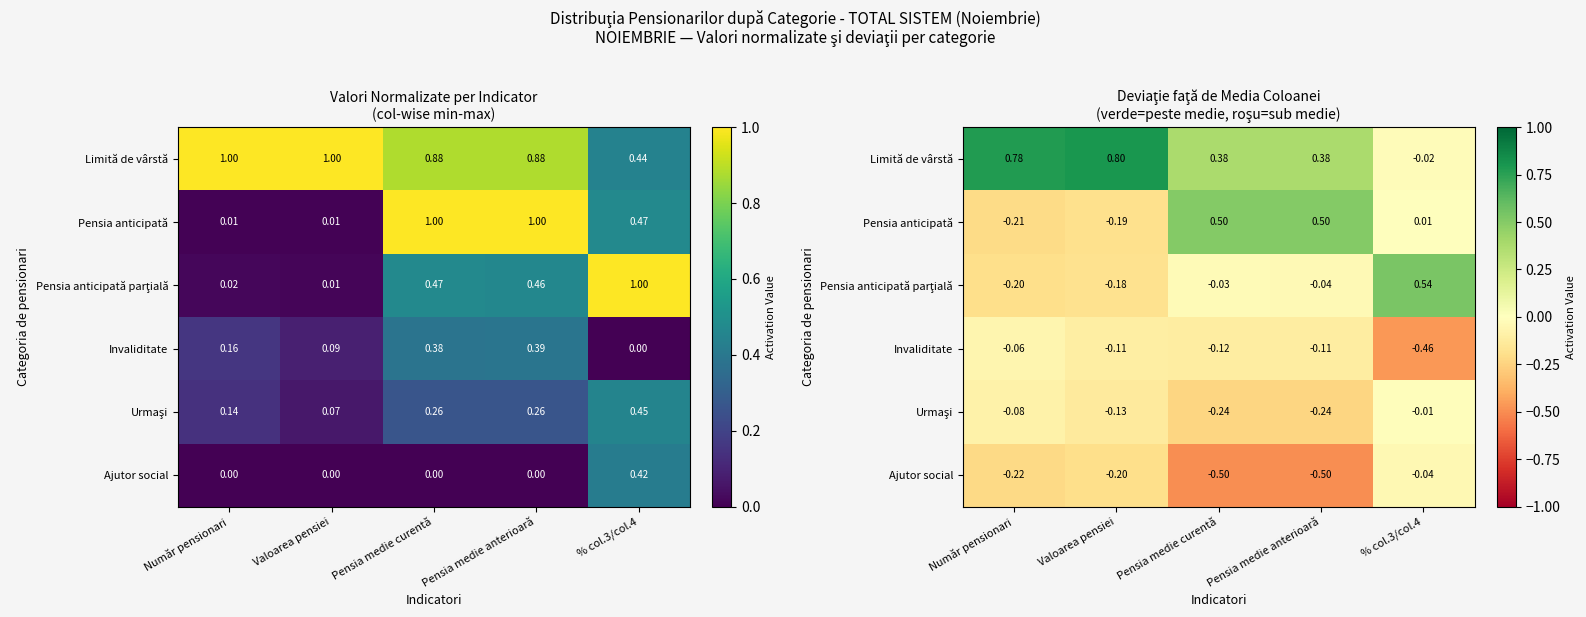

What is the difference between the second highest and second lowest values in the Limită de vârstă series?

0.4